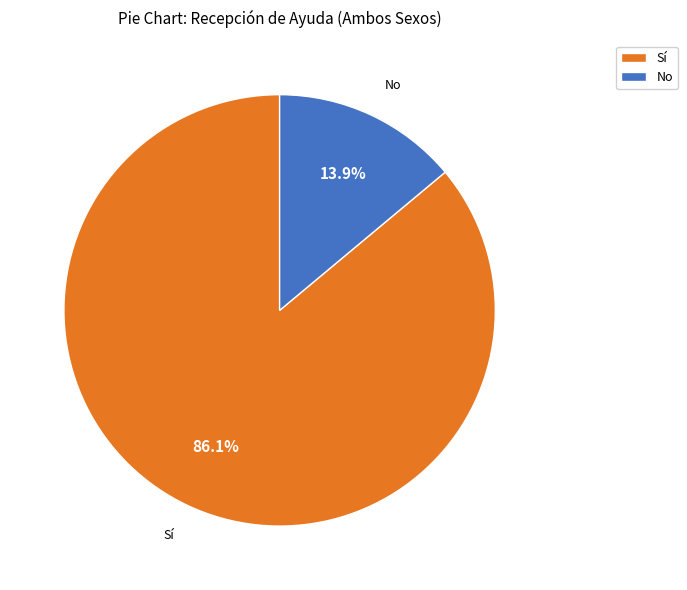

Rank the categories by value from lowest to highest.

No, Sí